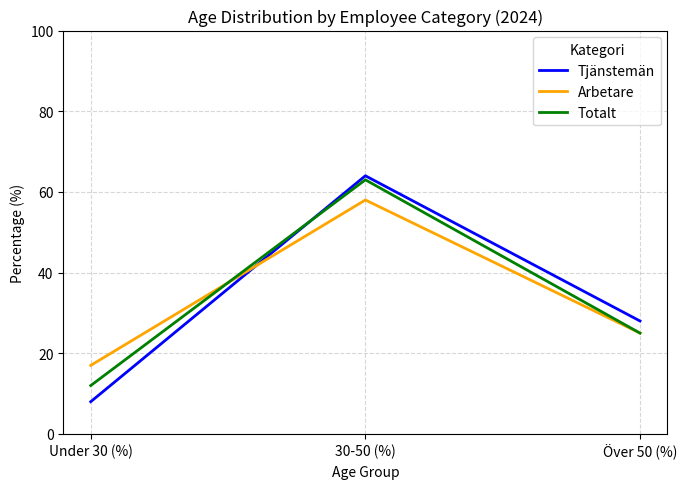

What position from the right is Över 50 (%)?

1